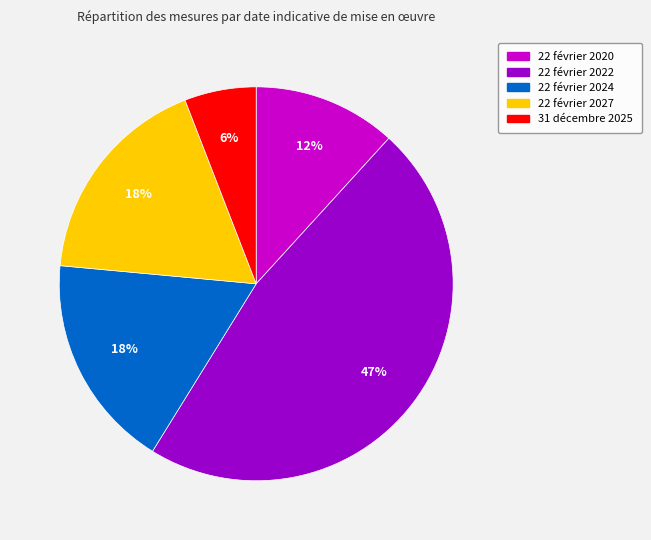

What is the ratio of the value at 22 février 2020 to the value at 31 décembre 2025?

2.0